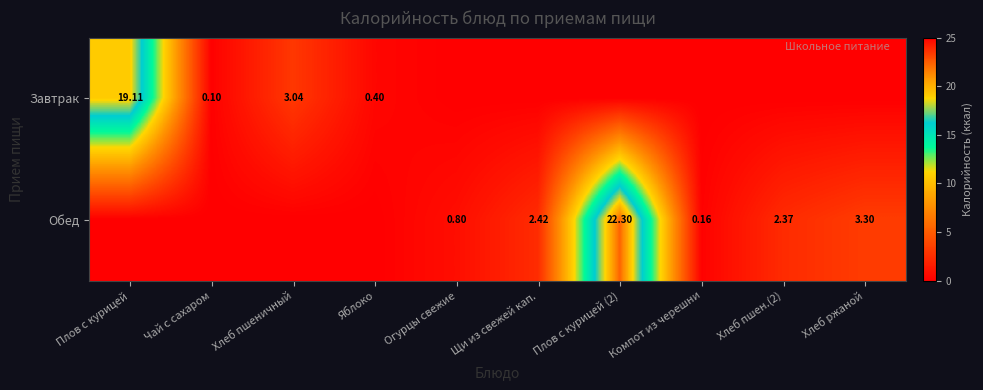

Is the value of Обед at Огурцы свежие greater than the value of Завтрак at Огурцы свежие?

Yes